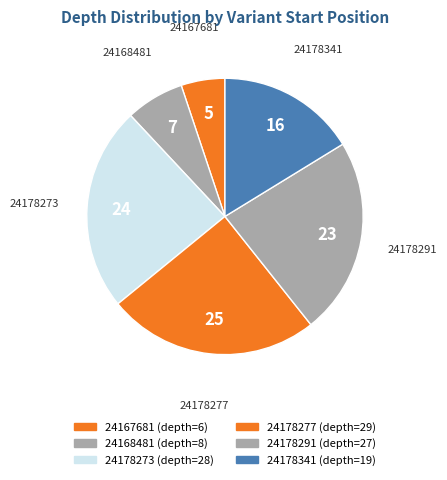

Rank the categories by value from lowest to highest.

24167681, 24168481, 24178341, 24178291, 24178273, 24178277